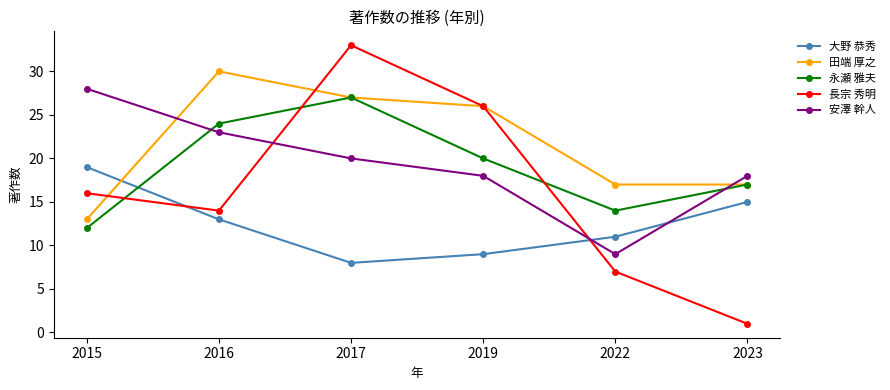

At which category is the sum across all series the highest?

2017